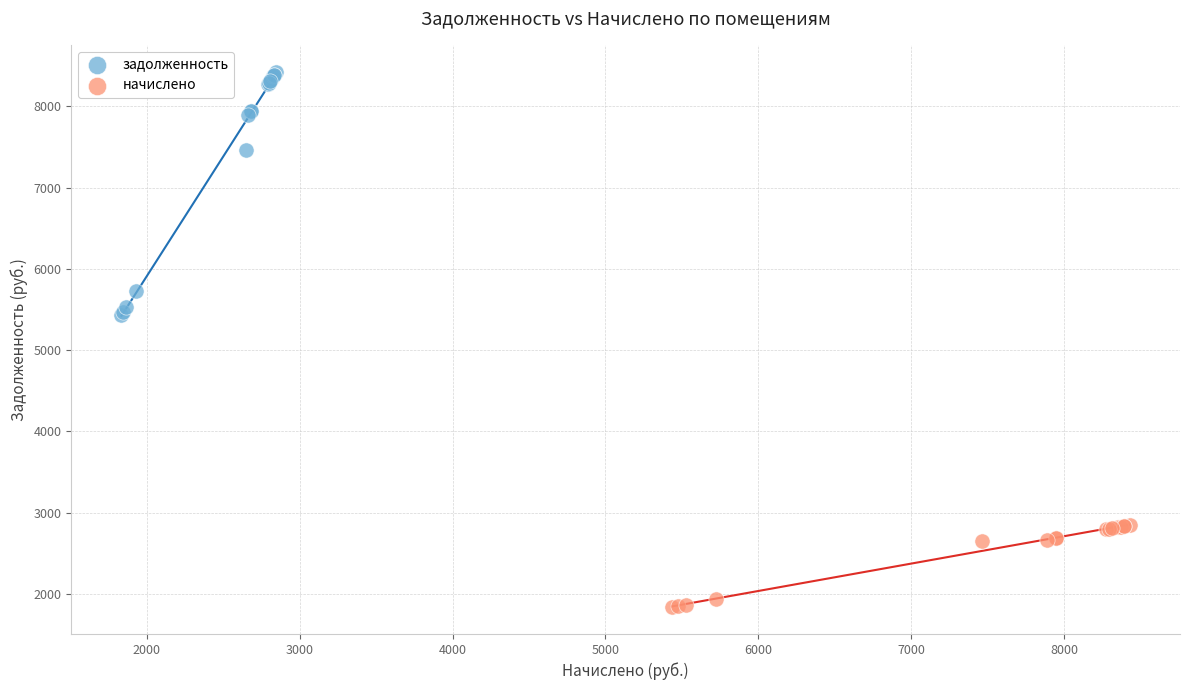

Which series has the largest Y range (max minus min)?

задолженность